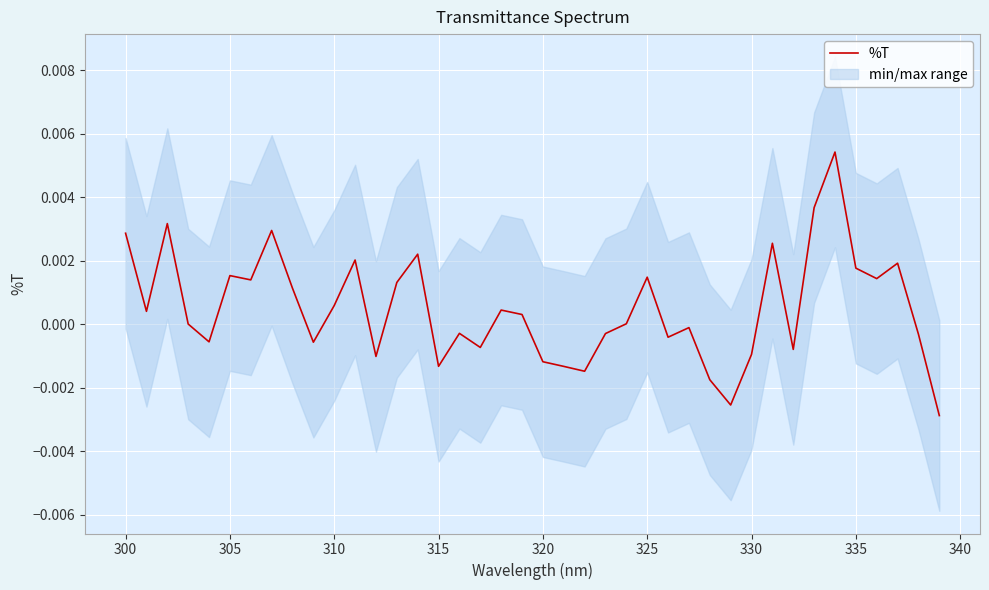

True or false: the data shows 0.0 at 11.

False